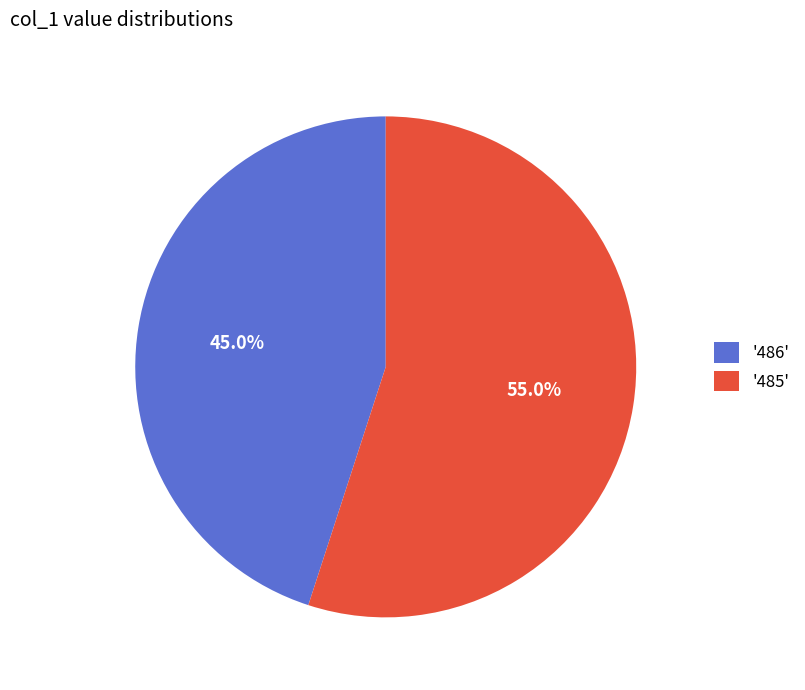

Does '485' represent more than half of the total?

Yes